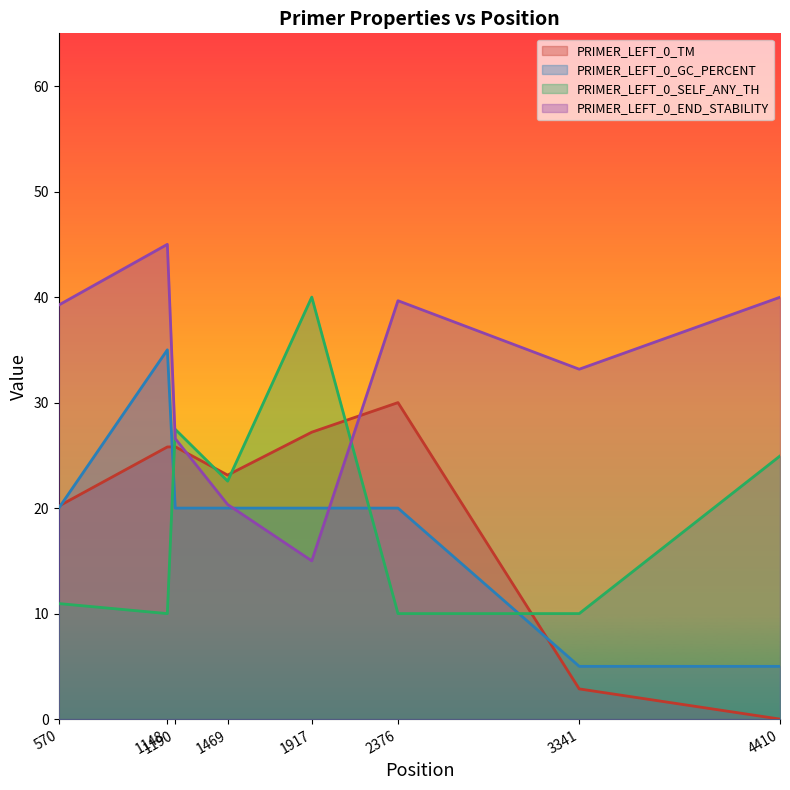

Is it true that PRIMER_LEFT_0_GC_PERCENT equals 20.0 at 1190?

True